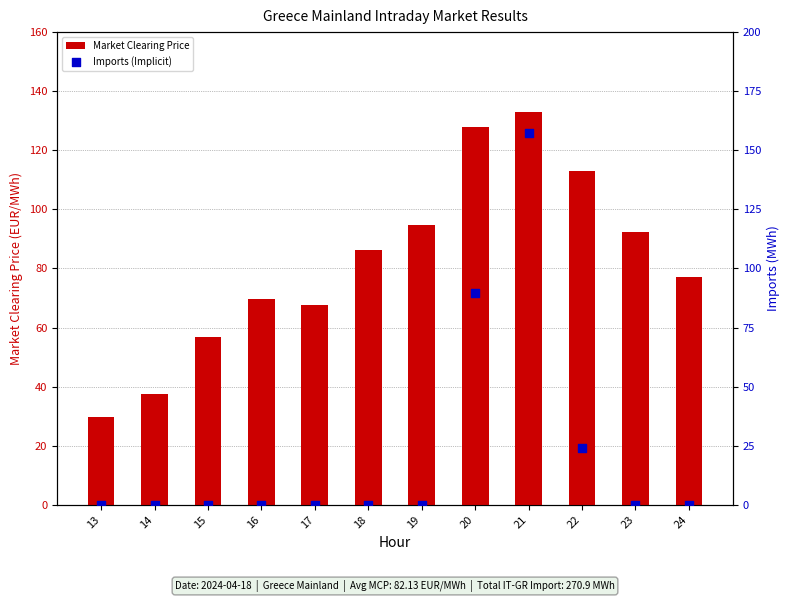

At which category is the sum across all series the highest?

21